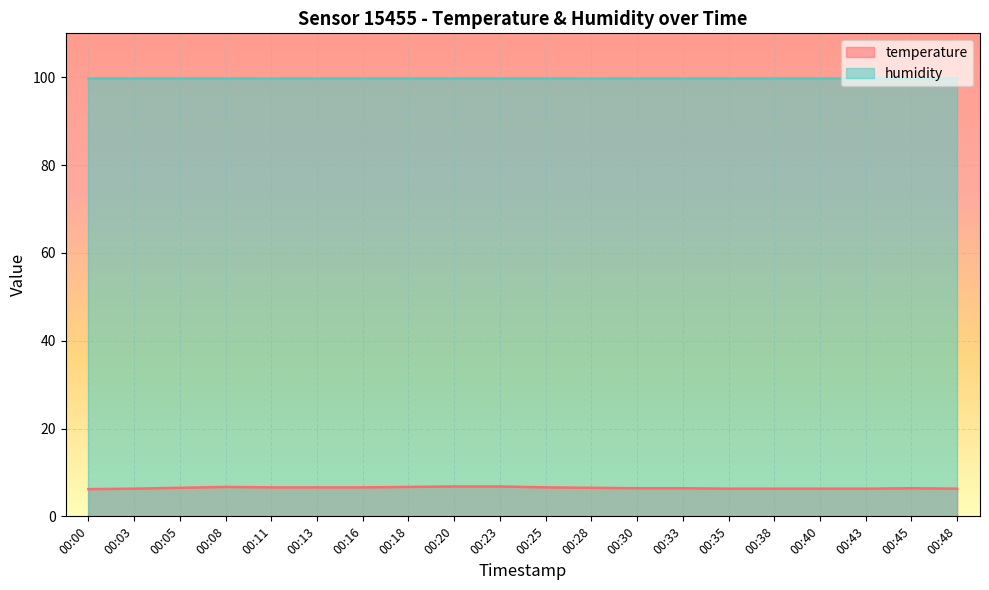

Rank the categories by value from lowest to highest.

00:00, 00:03, 00:35, 00:38, 00:40, 00:43, 00:48, 00:30, 00:33, 00:45, 00:05, 00:28, 00:11, 00:13, 00:16, 00:25, 00:08, 00:18, 00:20, 00:23